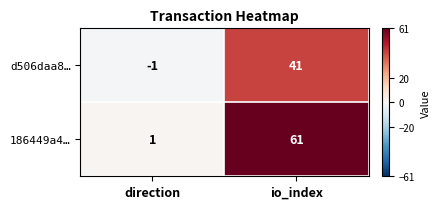

True or false: 186449a4… has a value of 19 at io_index.

False